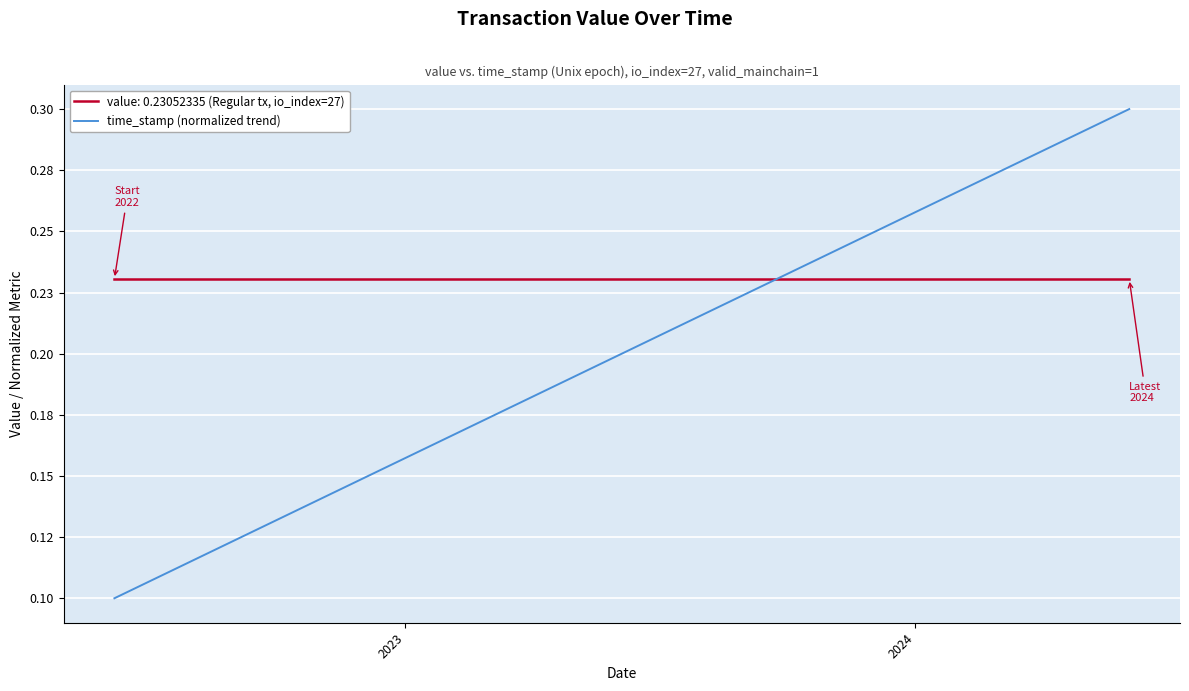

What are all the series names shown in the legend?

value: 0.23052335 (Regular tx, io_index=27), time_stamp (normalized trend)